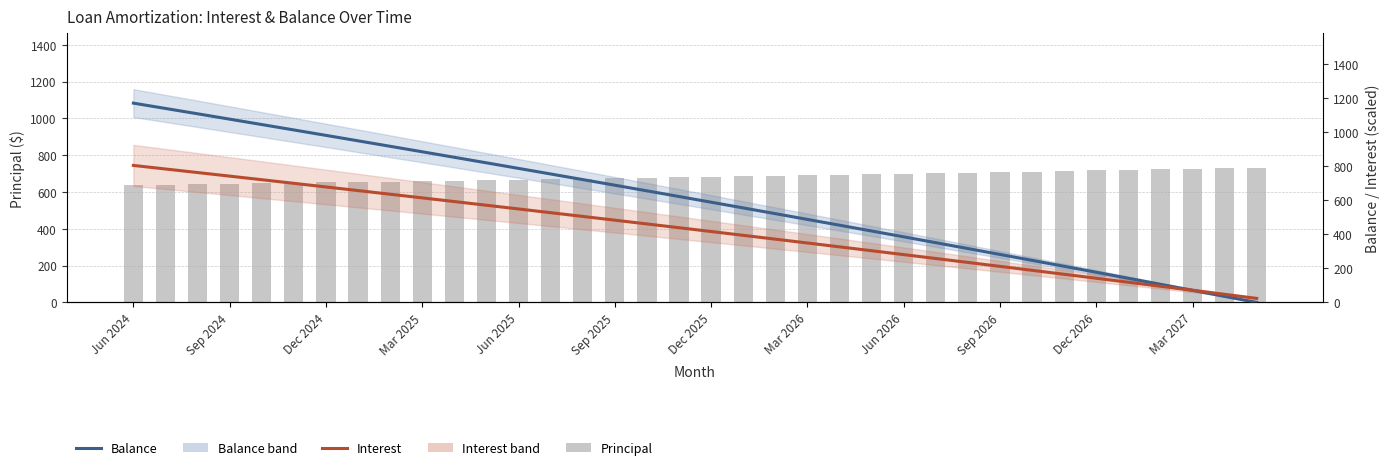

Where does the Balance series first go above 621?

Jun 2024